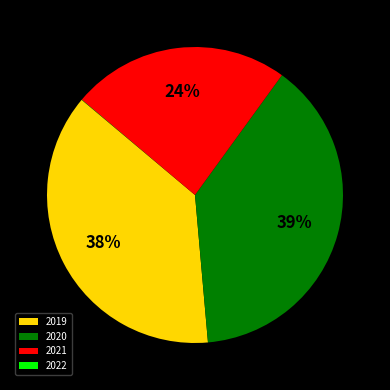

To the nearest percent, what is the difference between the largest and smallest slice percentages?

39%